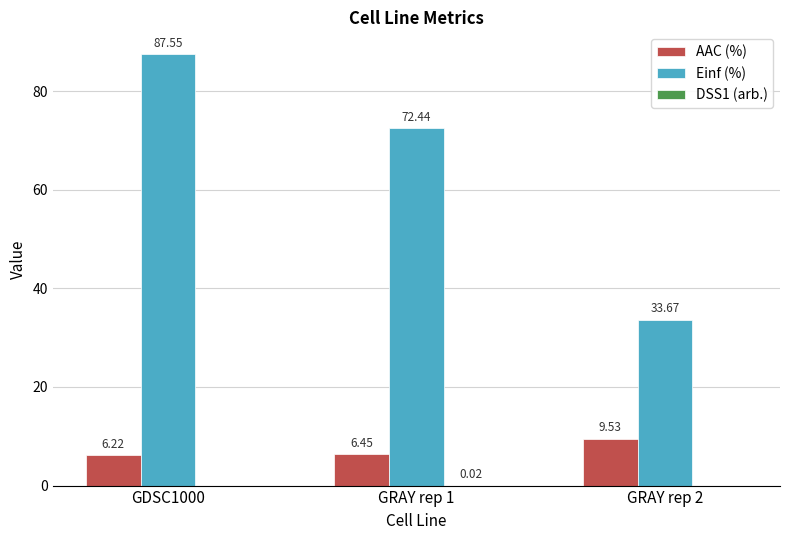

What is the spread (max minus min) of values at GRAY rep 1?

72.4